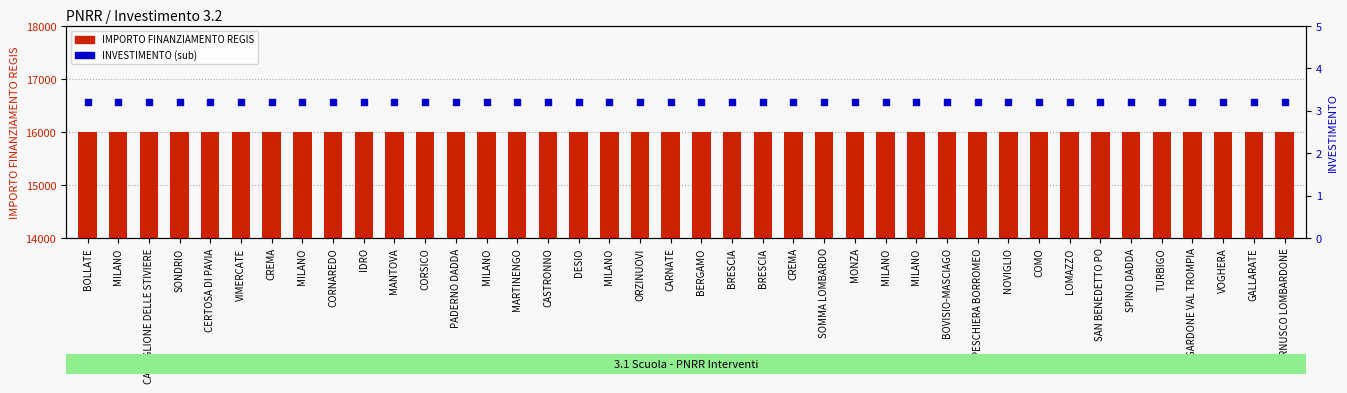

What are all the series names shown in the legend?

IMPORTO FINANZIAMENTO REGIS, INVESTIMENTO